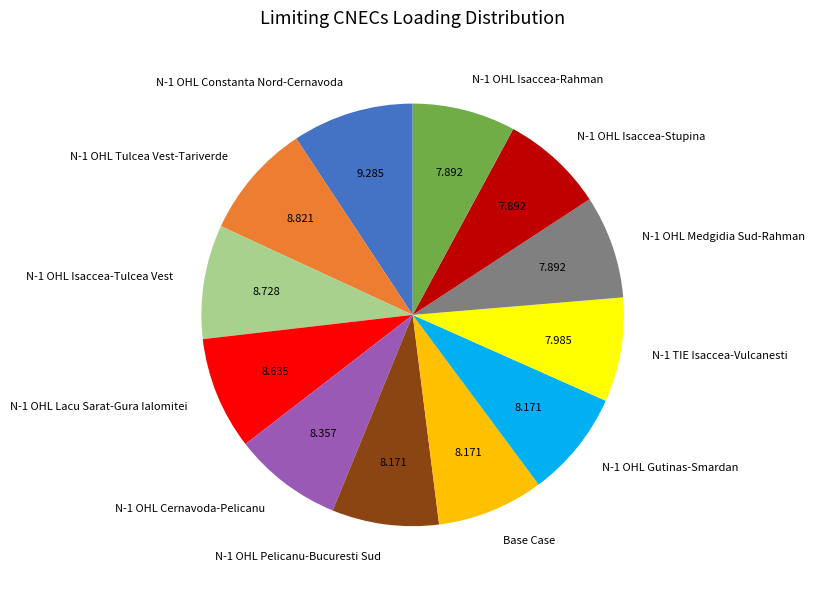

Is N-1 OHL Cernavoda-Pelicanu the majority of the pie?

No